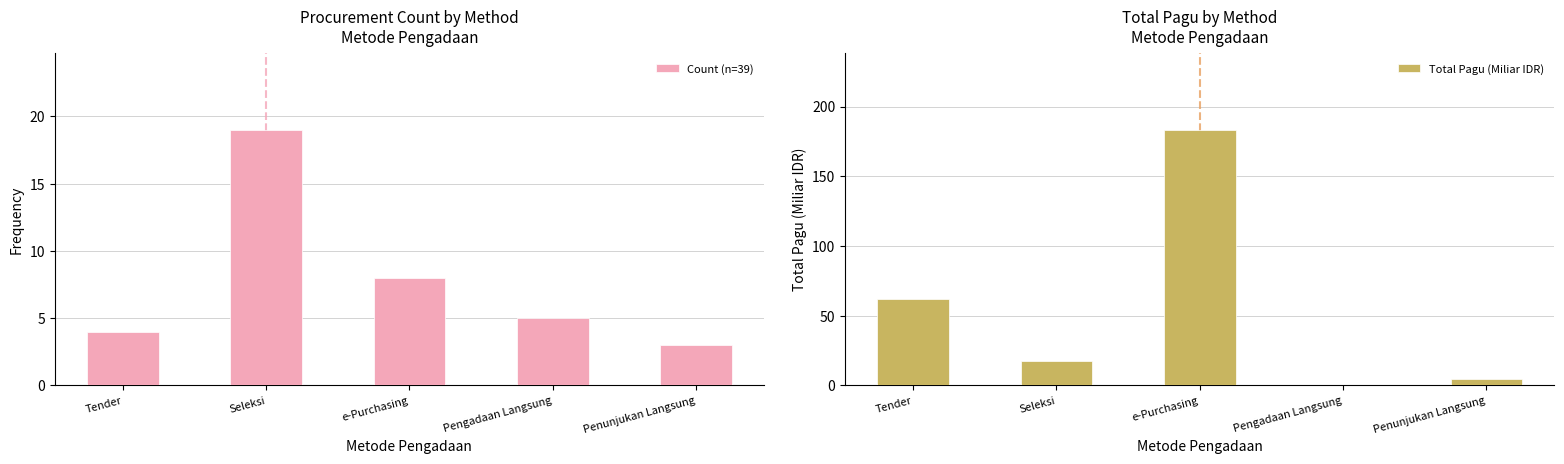

What is the average value of the Total Pagu (Miliar IDR) series?

53.5